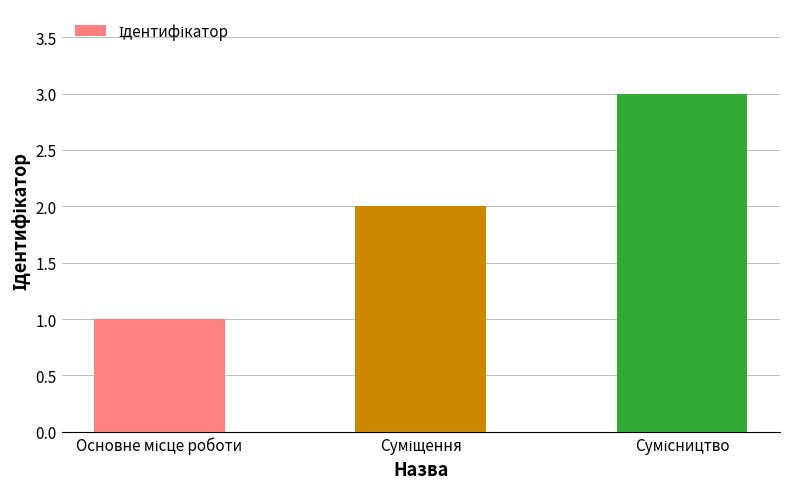

What is the sum of all values?

6